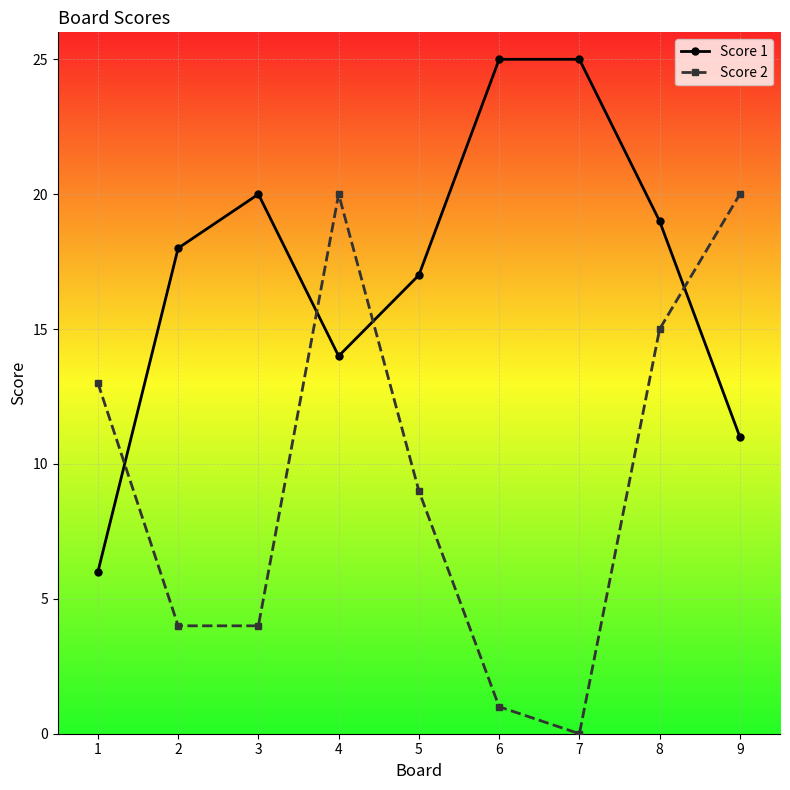

Which series has the largest total across all categories?

Score 1